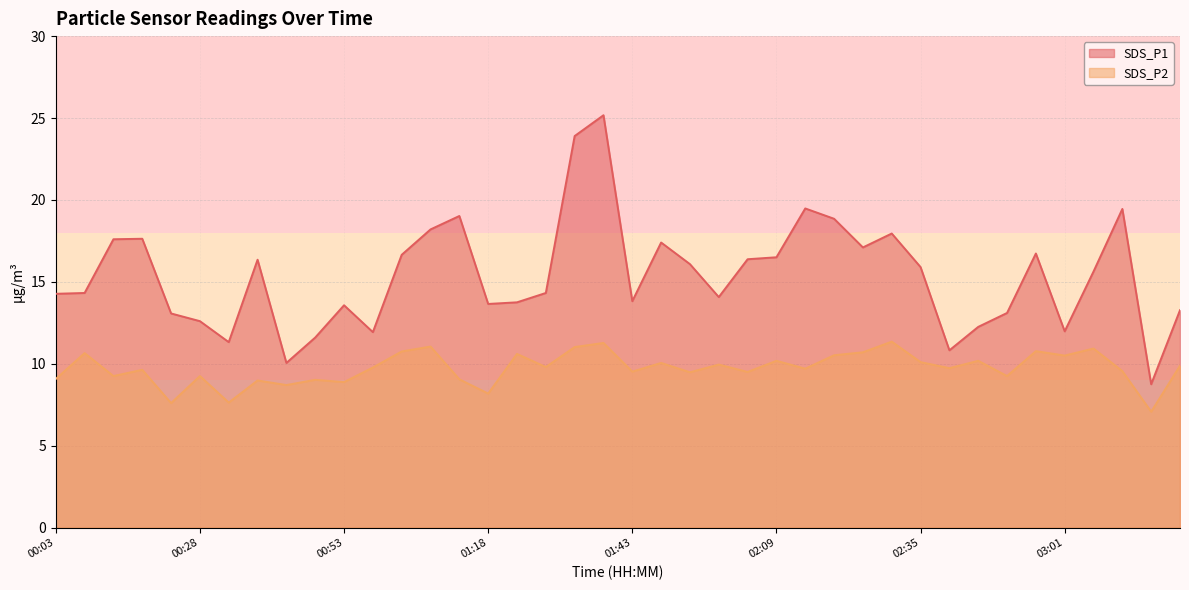

Reading right to left, extract all data points from this chart.

SDS_P1: 13.3	8.8	19.4	15.6	12.0	16.7	13.1	12.2	10.8	15.9	17.9	17.1	18.9	19.5	16.5	16.4	14.1	16.1	17.4	13.8	25.2	23.9	14.3	13.8	13.7	19.0	18.2	16.6	11.9	13.6	11.6	10.1	16.4	11.3	12.6	13.1	17.6	17.6	14.3	14.3
SDS_P2: 9.9	7.1	9.6	10.9	10.5	10.8	9.2	10.2	9.7	10.1	11.3	10.7	10.5	9.7	10.2	9.5	9.9	9.5	10.1	9.5	11.3	11.0	9.8	10.6	8.2	9.1	11.1	10.8	9.8	8.9	9.0	8.7	9.0	7.6	9.2	7.6	9.6	9.2	10.7	9.1